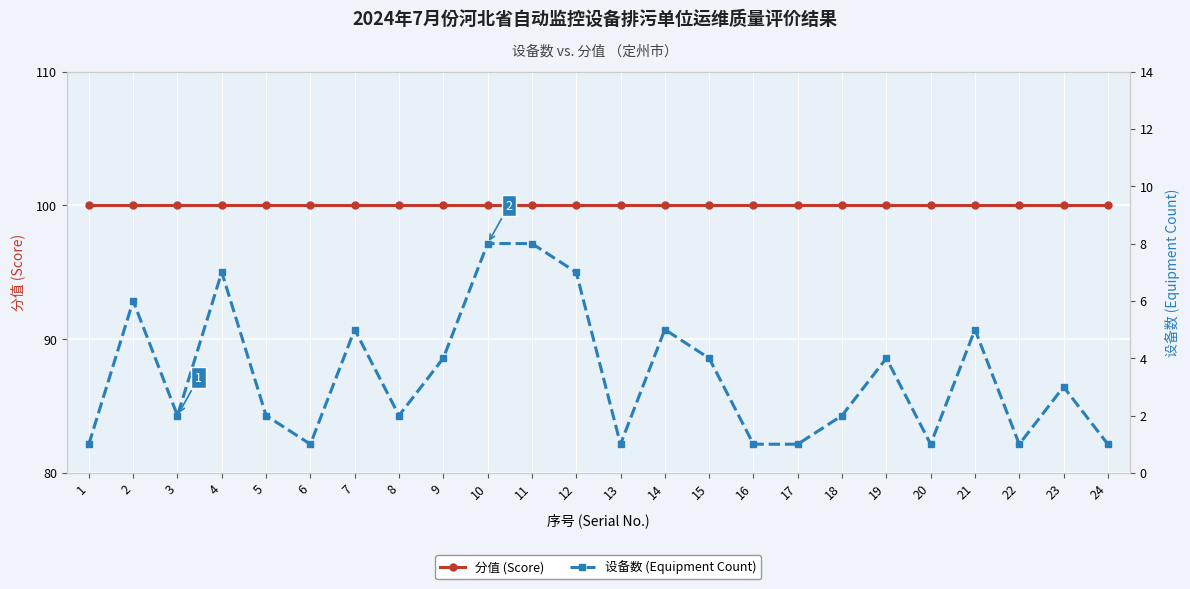

Where is 分值 (Score) nearest to the value 100?

1